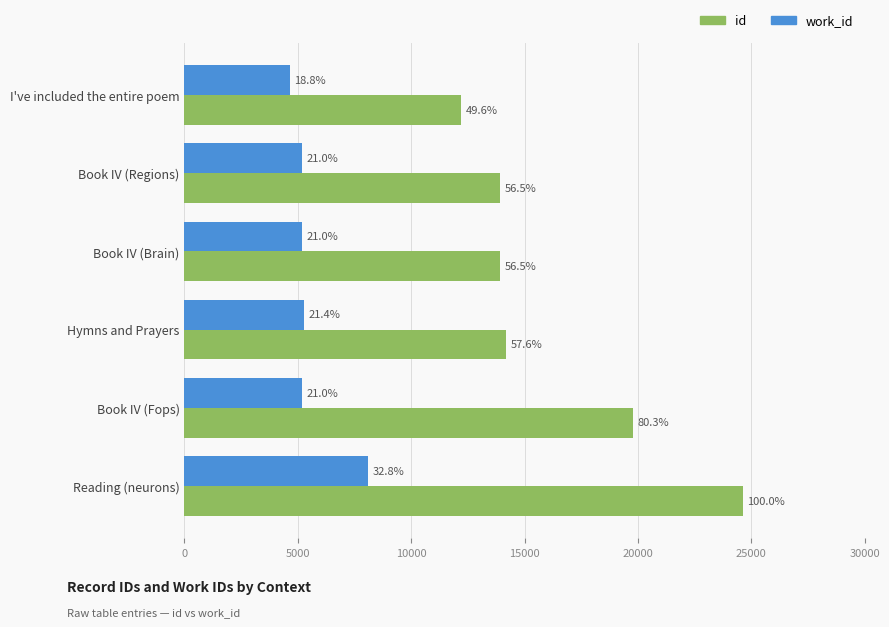

What is the value of the id bar at the 6th from the left?

24625